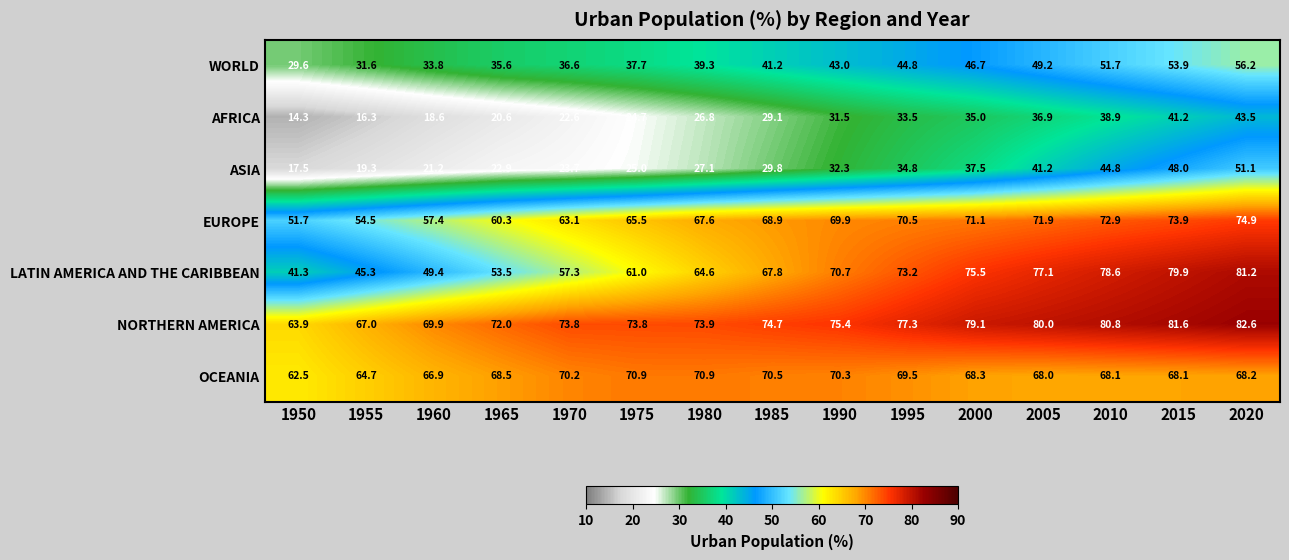

Is it true that LATIN AMERICA AND THE CARIBBEAN equals 75.5 at 2000?

True